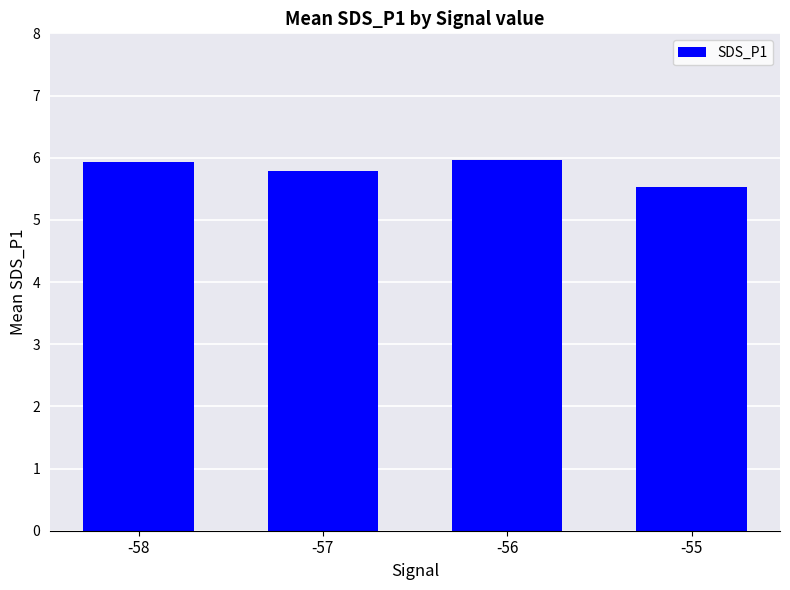

What is the difference between the maximum and minimum values?

0.4